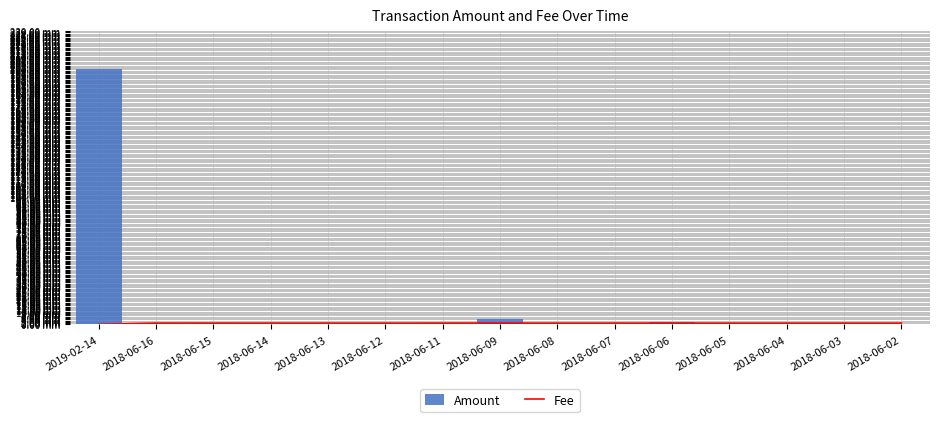

Reading left to right, what are all the values shown in this chart?

Fee: 2019-02-14=0.0	2018-06-16=1.0	2018-06-15=1.0	2018-06-14=1.0	2018-06-13=1.0	2018-06-12=1.0	2018-06-11=1.0	2018-06-09=1.0	2018-06-08=1.0	2018-06-07=1.0	2018-06-06=1.0	2018-06-05=1.0	2018-06-04=1.0	2018-06-03=1.0	2018-06-02=1.0
Amount: 2019-02-14=200.0	2018-06-16=0.8	2018-06-15=1.1	2018-06-14=0.4	2018-06-13=0.5	2018-06-12=0.5	2018-06-11=0.8	2018-06-09=4.5	2018-06-08=0.6	2018-06-07=0.1	2018-06-06=2.1	2018-06-05=0.3	2018-06-04=0.7	2018-06-03=0.6	2018-06-02=0.3